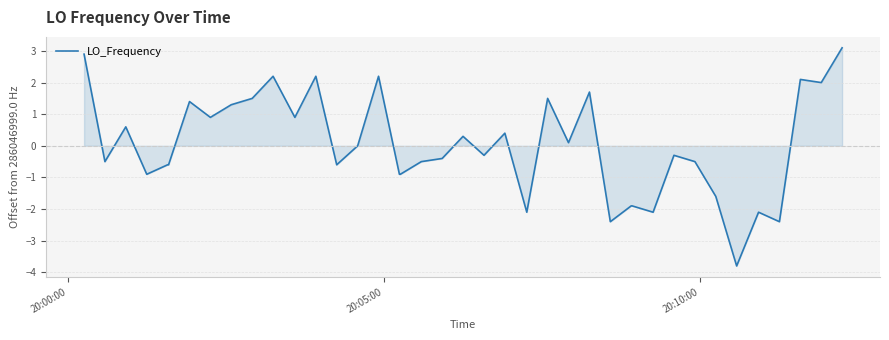

What is the difference between the maximum and minimum values?

6.9